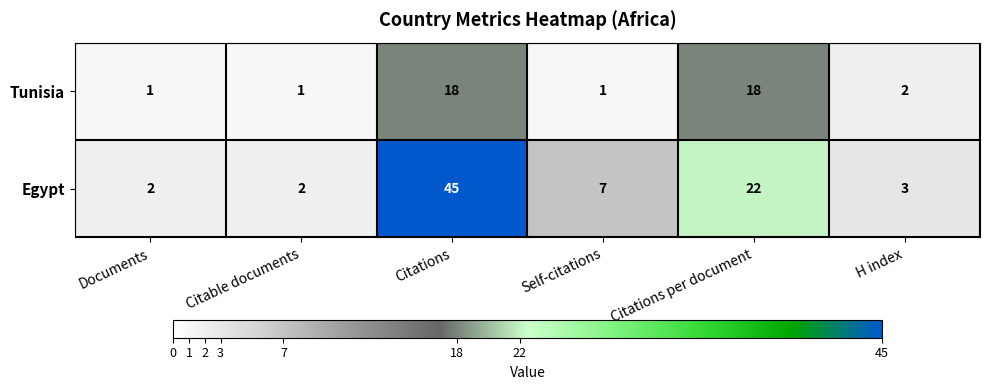

What is the sum of all Tunisia values?

41